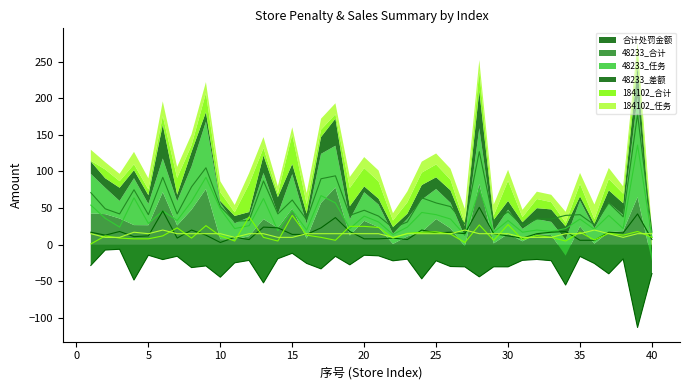

Count the number of data series in this chart.

6